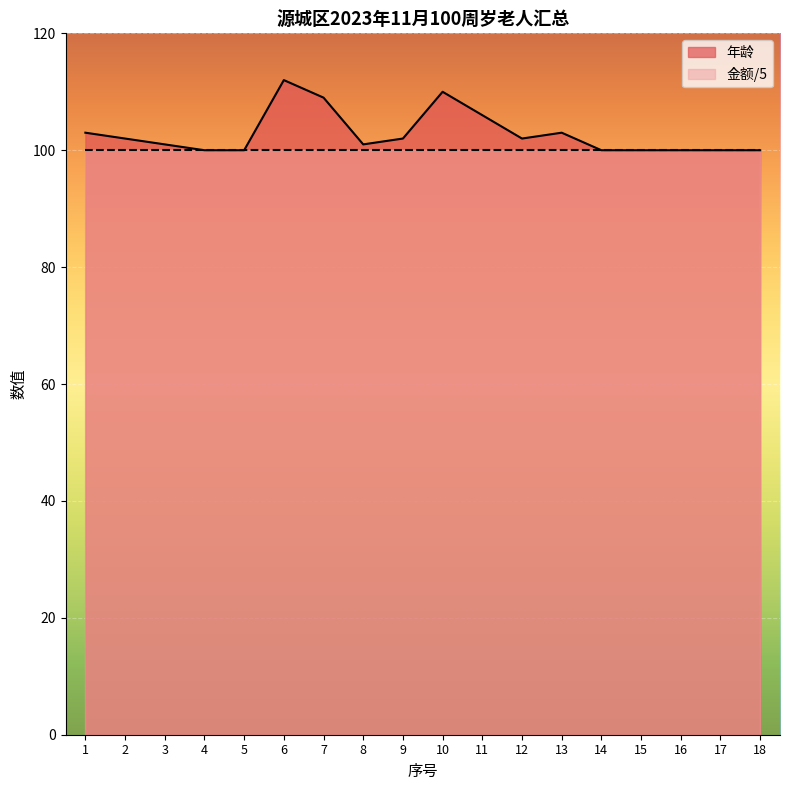

How many distinct data groups are displayed?

2